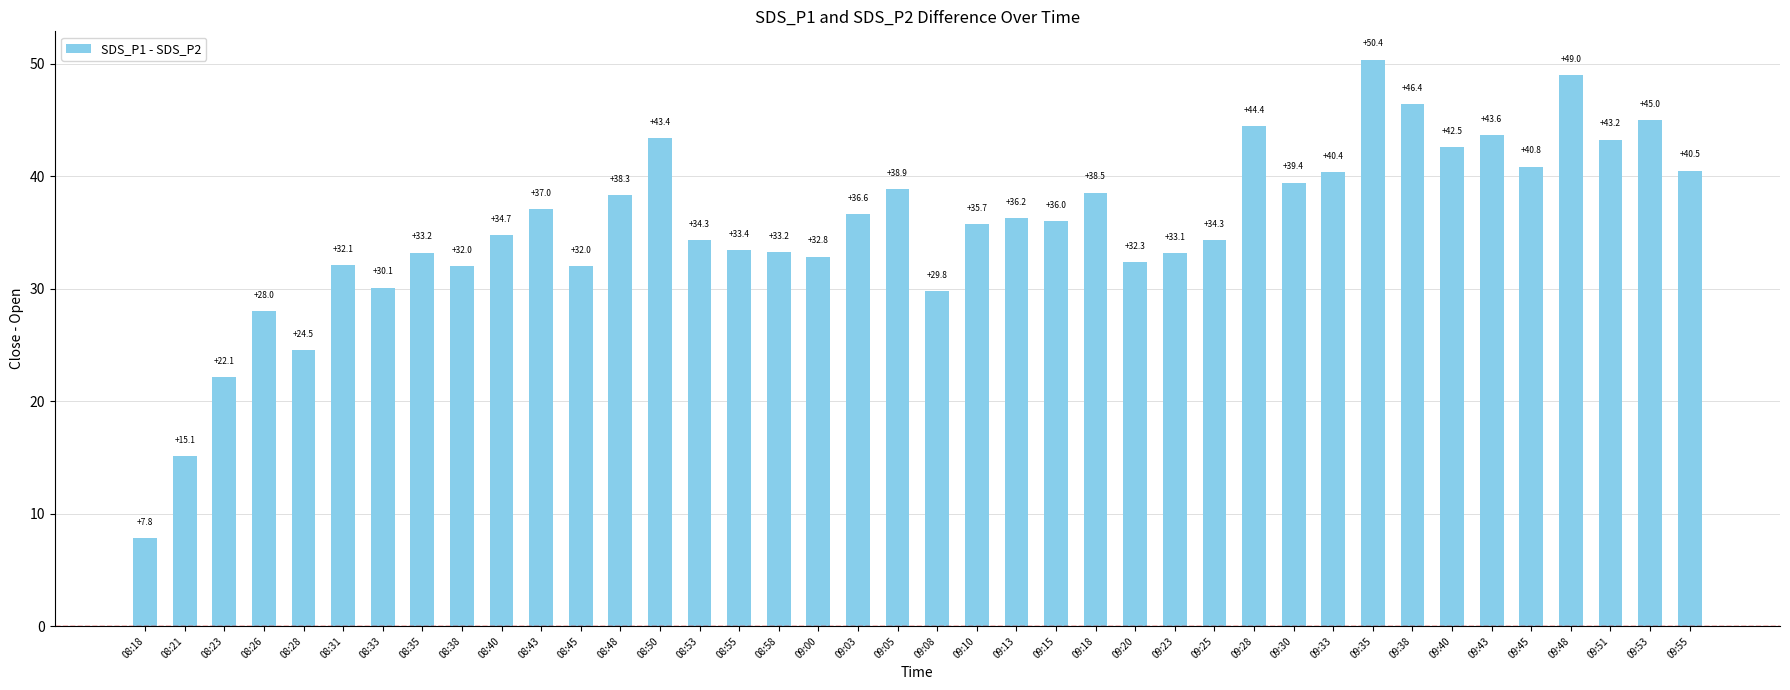

What is the label of the 40th bar from the left?

09:55